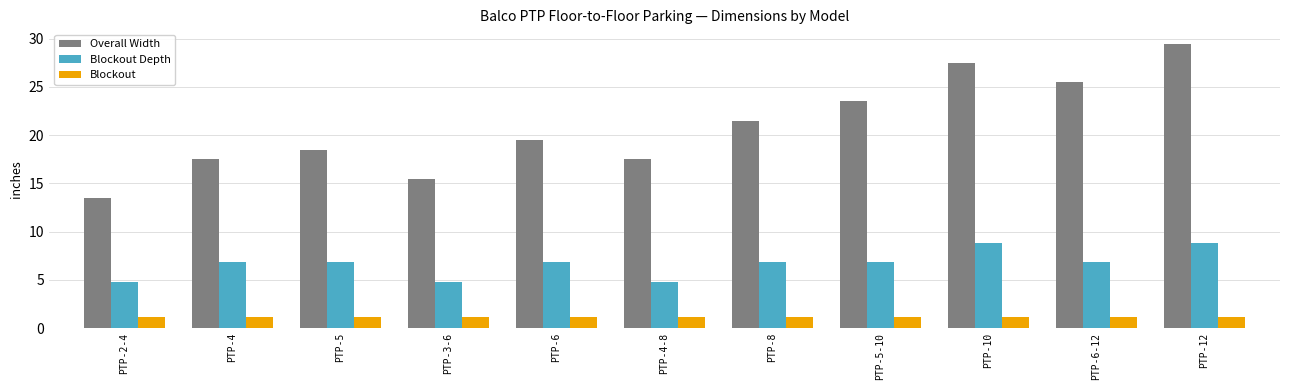

Is it true that Overall Width equals 27.5 at PTP-10?

True